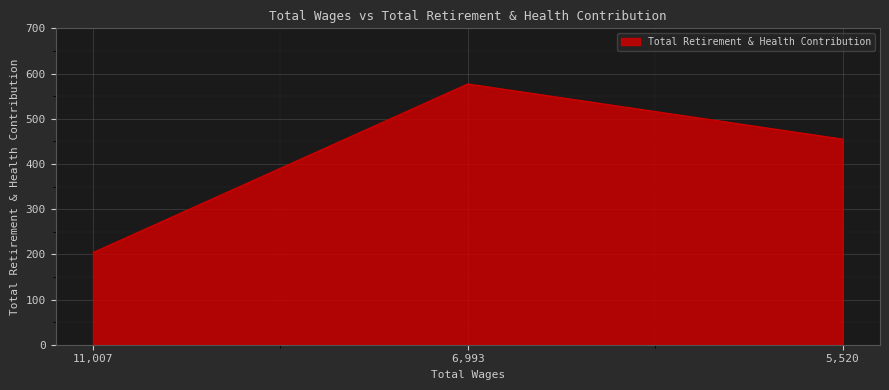

Where is the data nearest to the value 390?

5,520